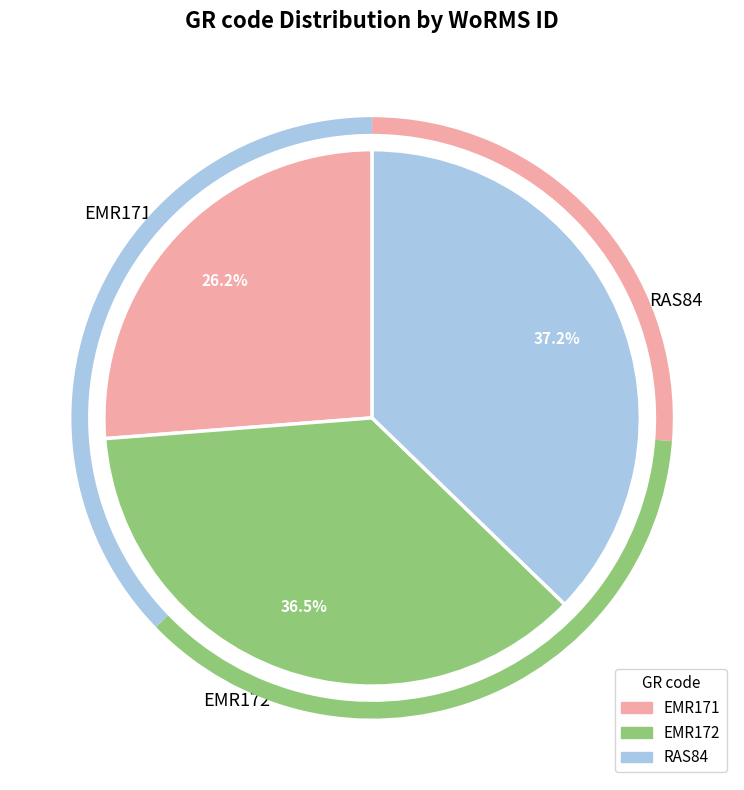

What percentage is the RAS84 slice, to the nearest percent?

37%